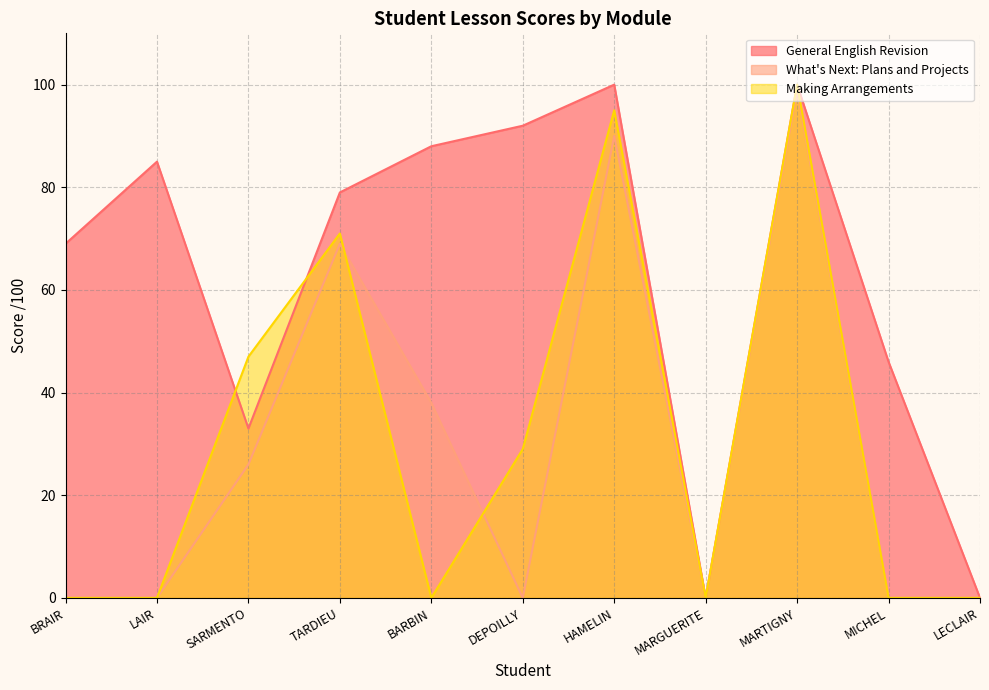

Does the chart have visible grid lines?

Yes